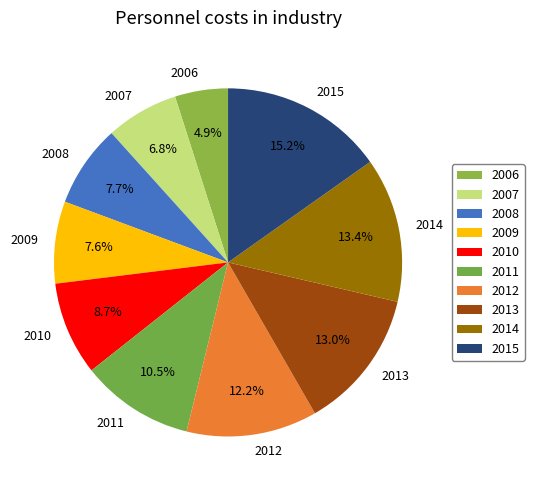

Which slice is the smallest?

2006